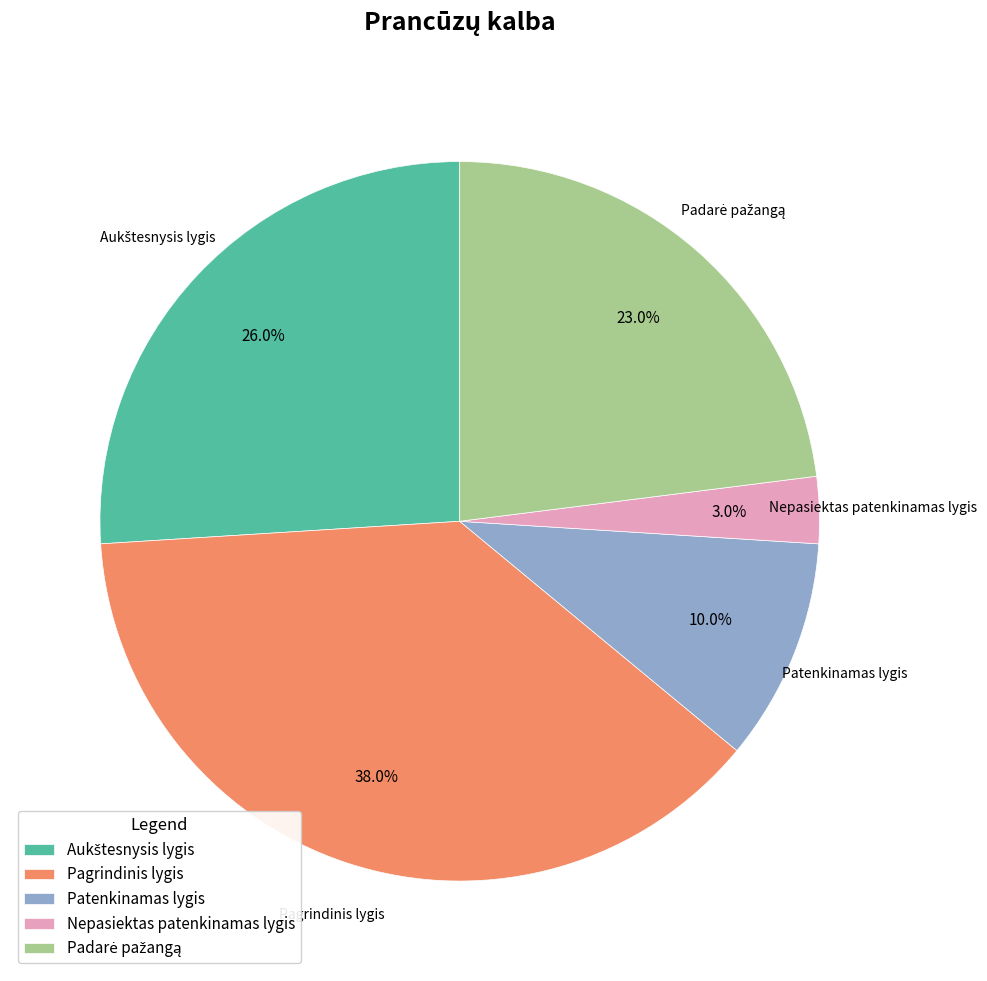

To the nearest percent, what is the difference between the largest and smallest slice percentages?

35%